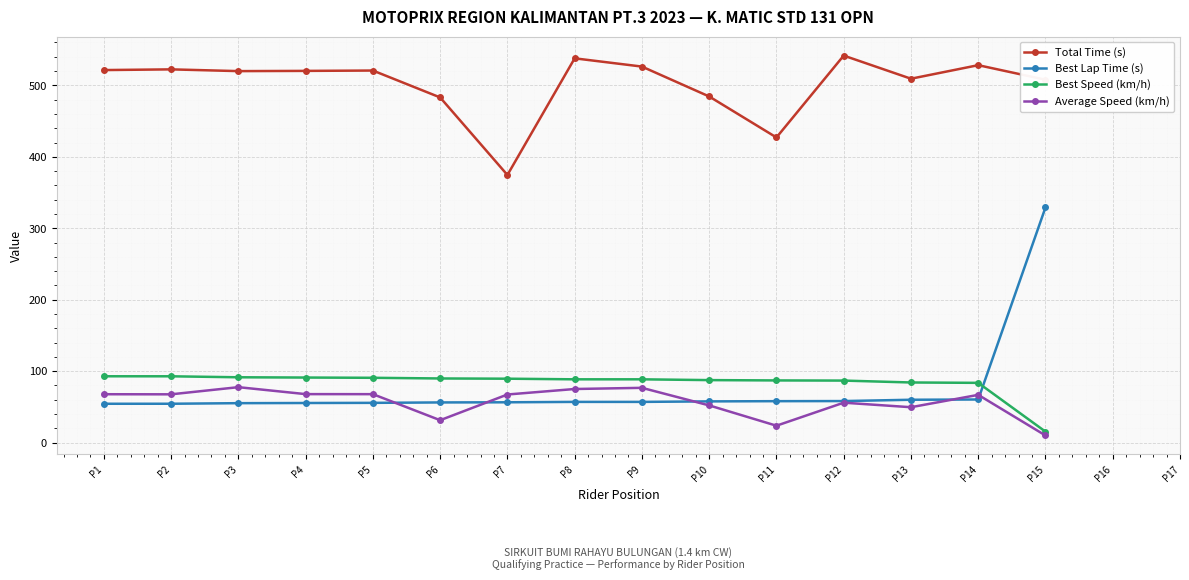

What is the difference between the highest and lowest values at P11?

403.5